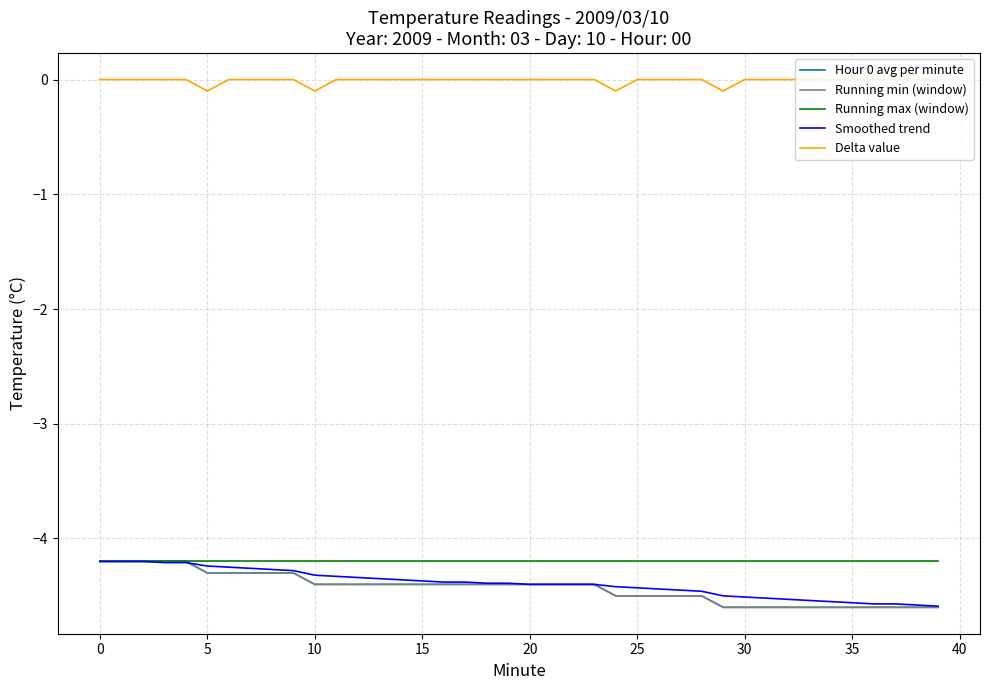

Is this an area chart (filled region under the line)?

No